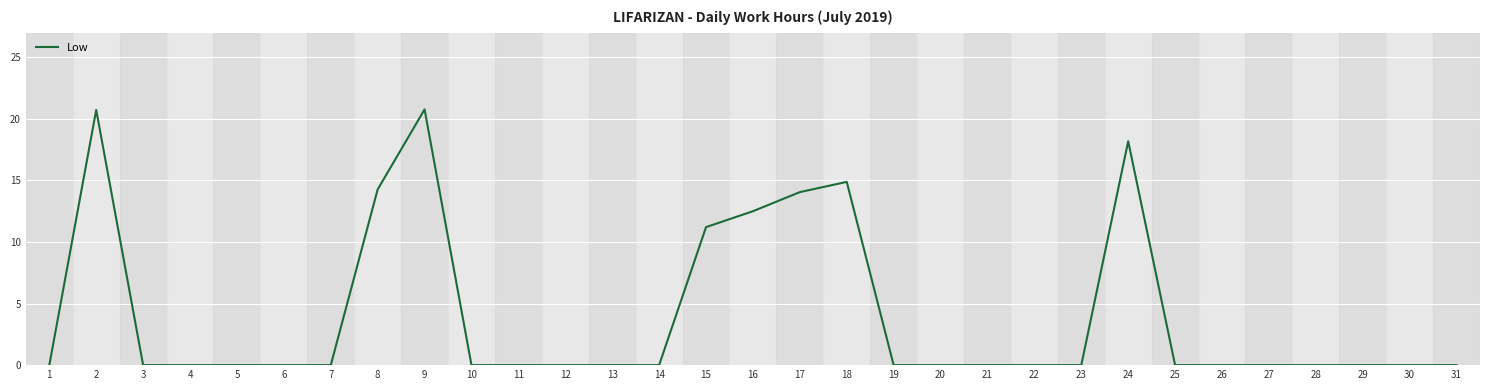

True or false: the data shows -13.3 at 20.

False